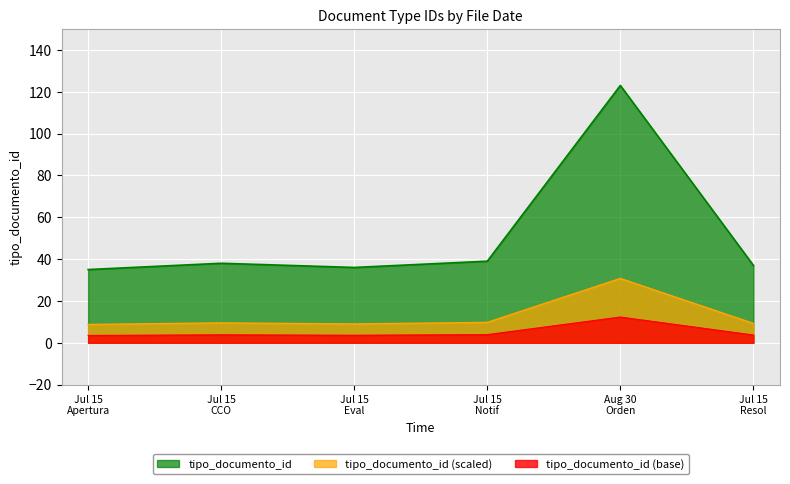

Between 2013-07-15 and 2013-07-15, which is larger?

2013-07-15